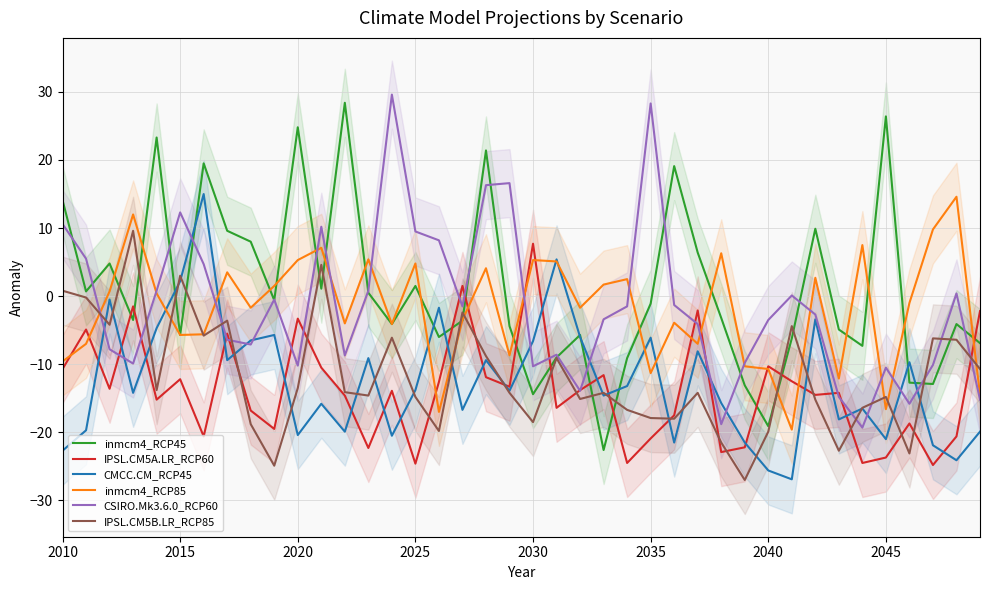

What is the maximum value for inmcm4_RCP85?

14.6